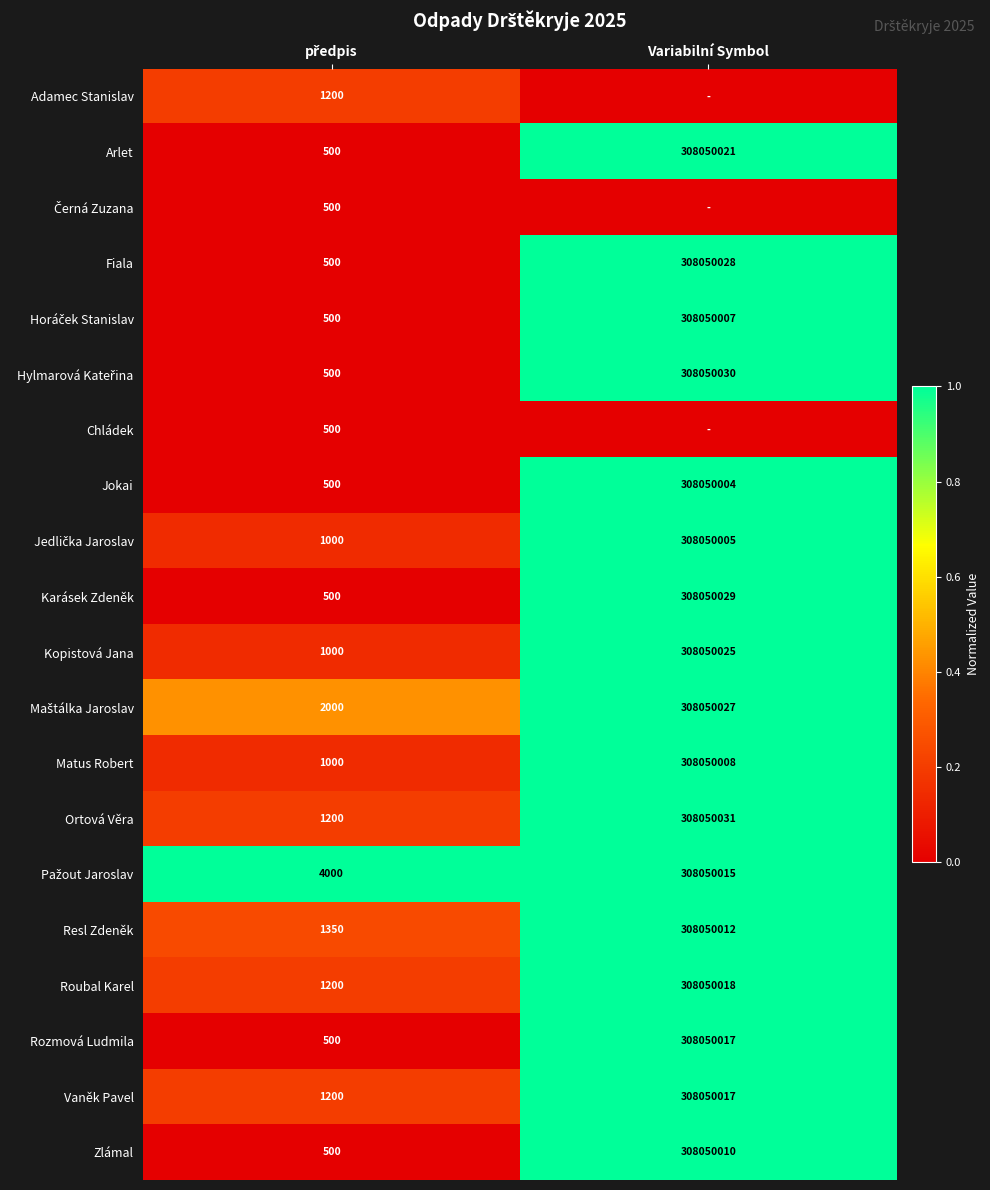

How many data points does each series have?

2